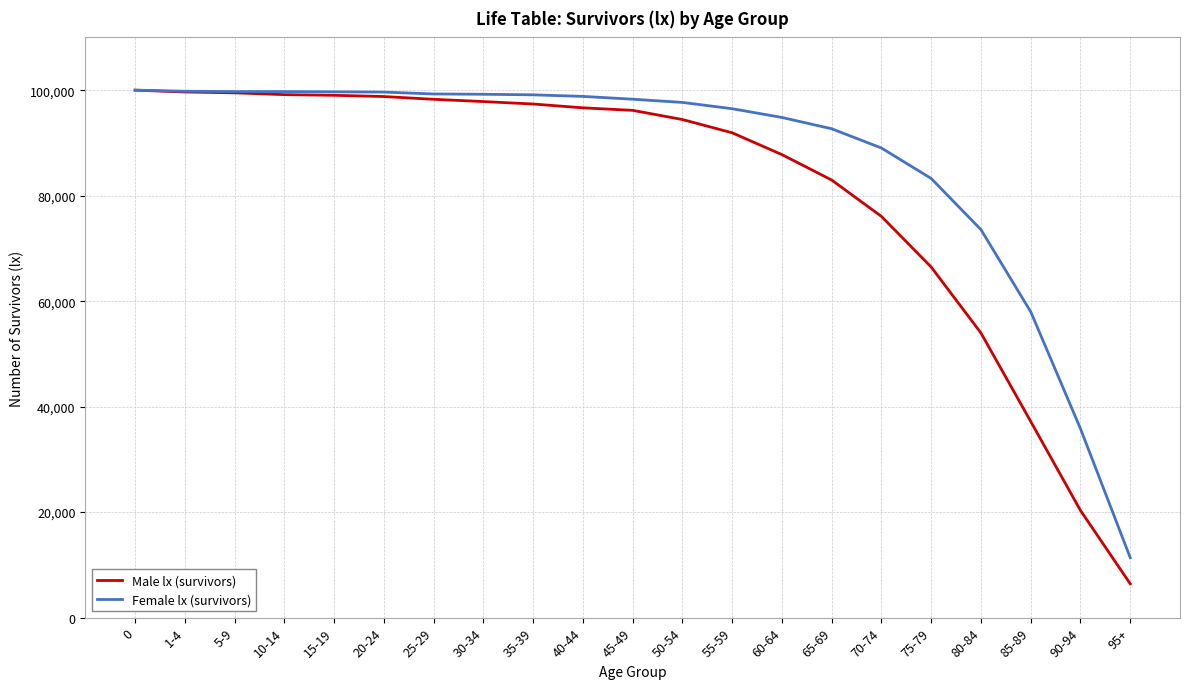

Which series has the largest total across all categories?

Female lx (survivors)